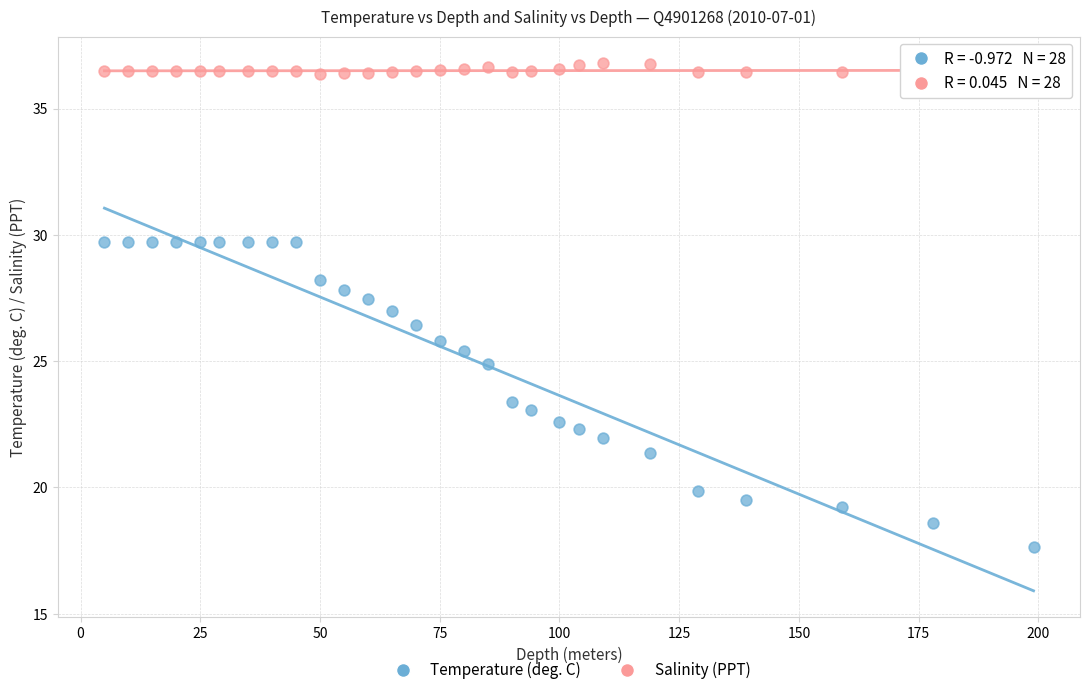

Which series has the widest spread of Y values?

Temperature (deg. C)